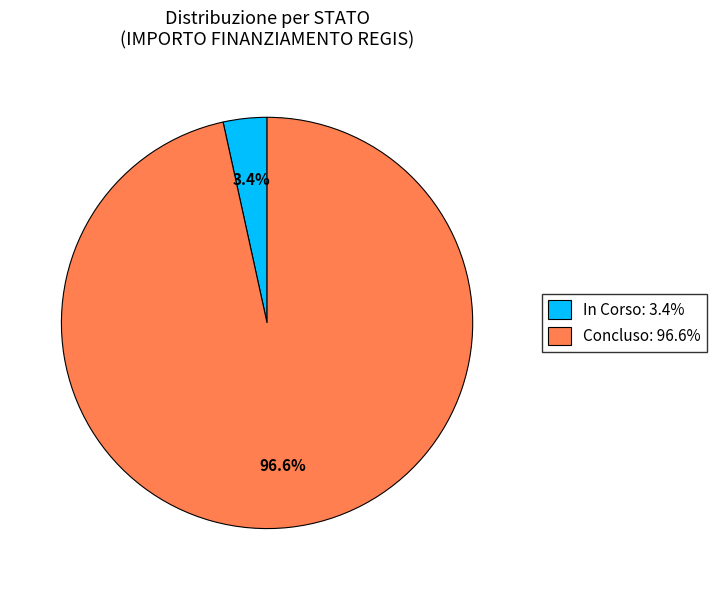

What is the ratio of the value at In Corso to the value at Concluso?

0.0